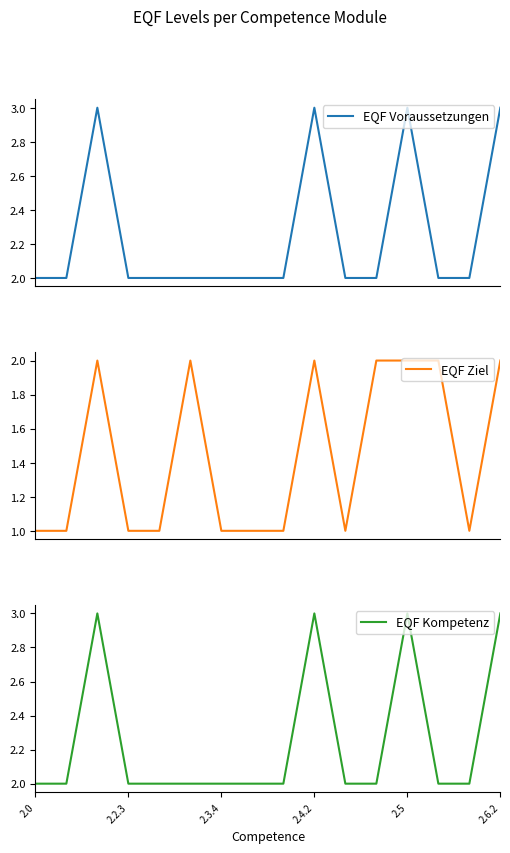

Which series has the widest spread of values?

EQF Voraussetzungen